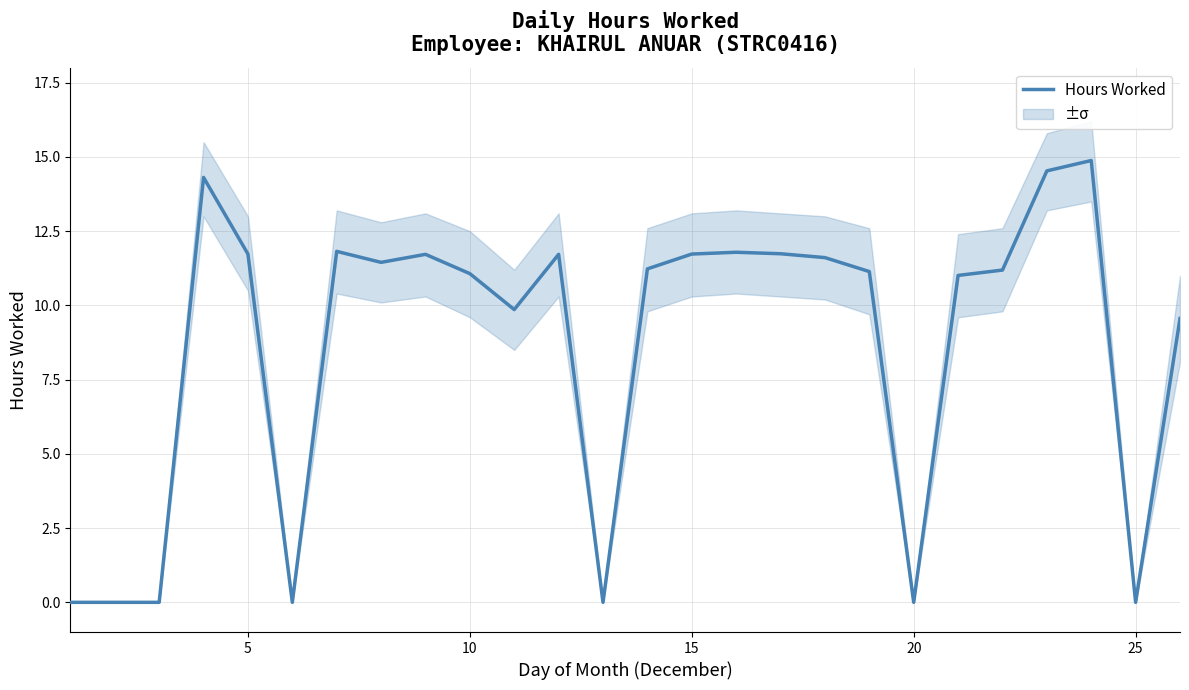

Does the chart have visible grid lines?

Yes